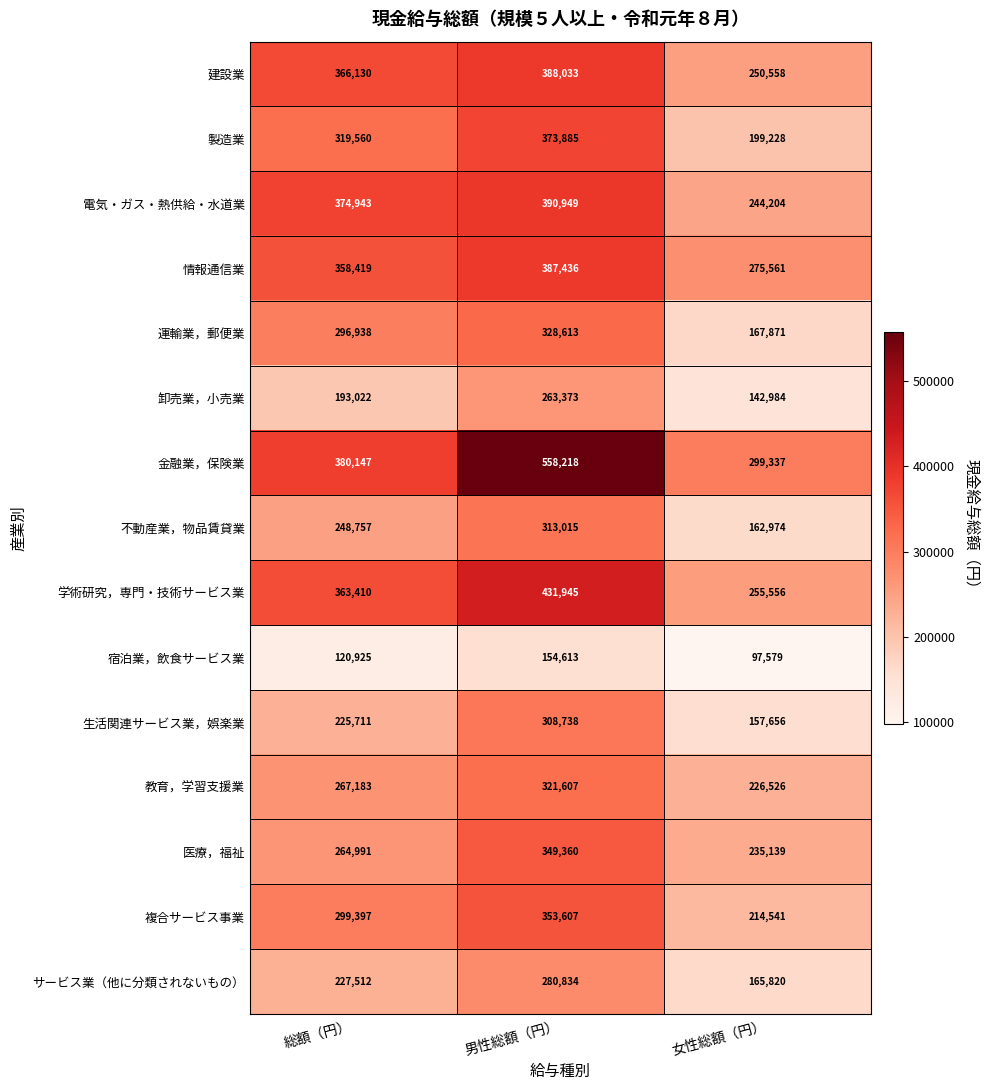

What is the minimum value shown in the chart?

97579